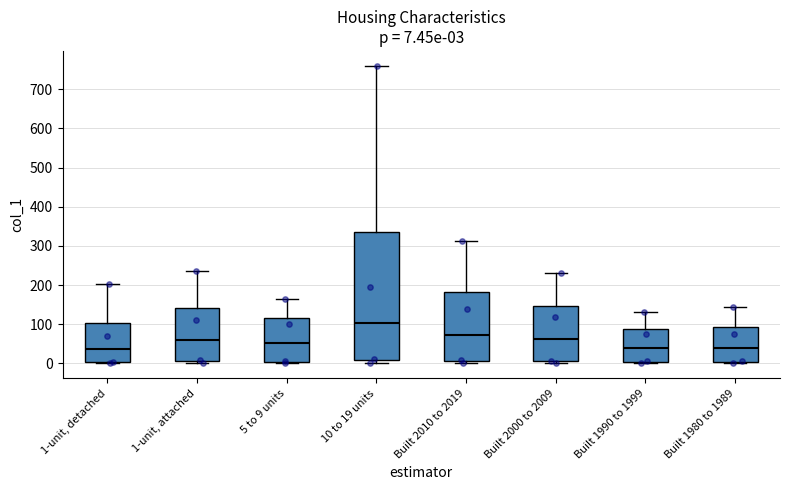

Which box has the highest median line?

10 to 19 units